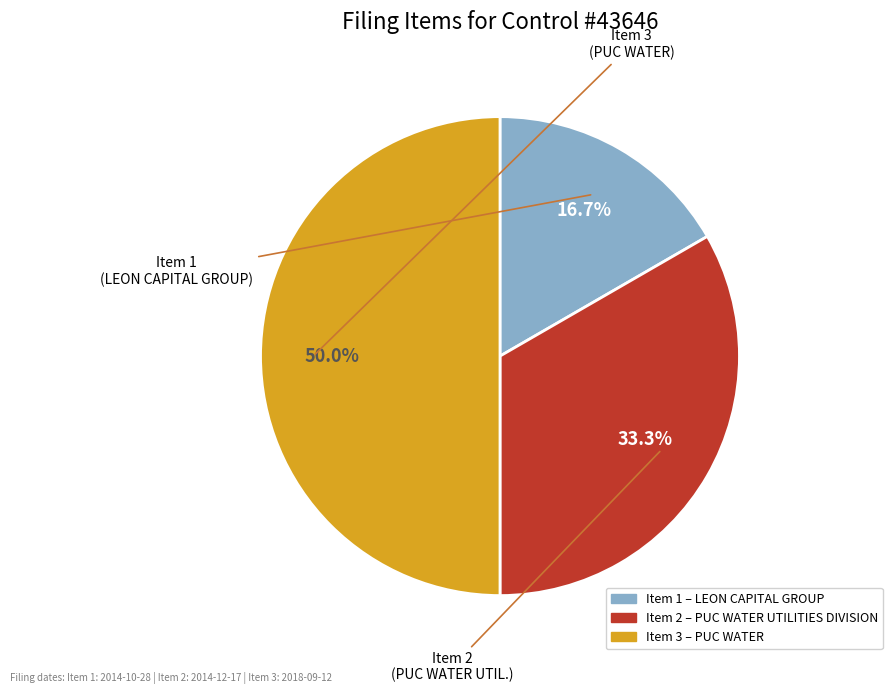

What is the largest slice in the pie chart?

Item 3